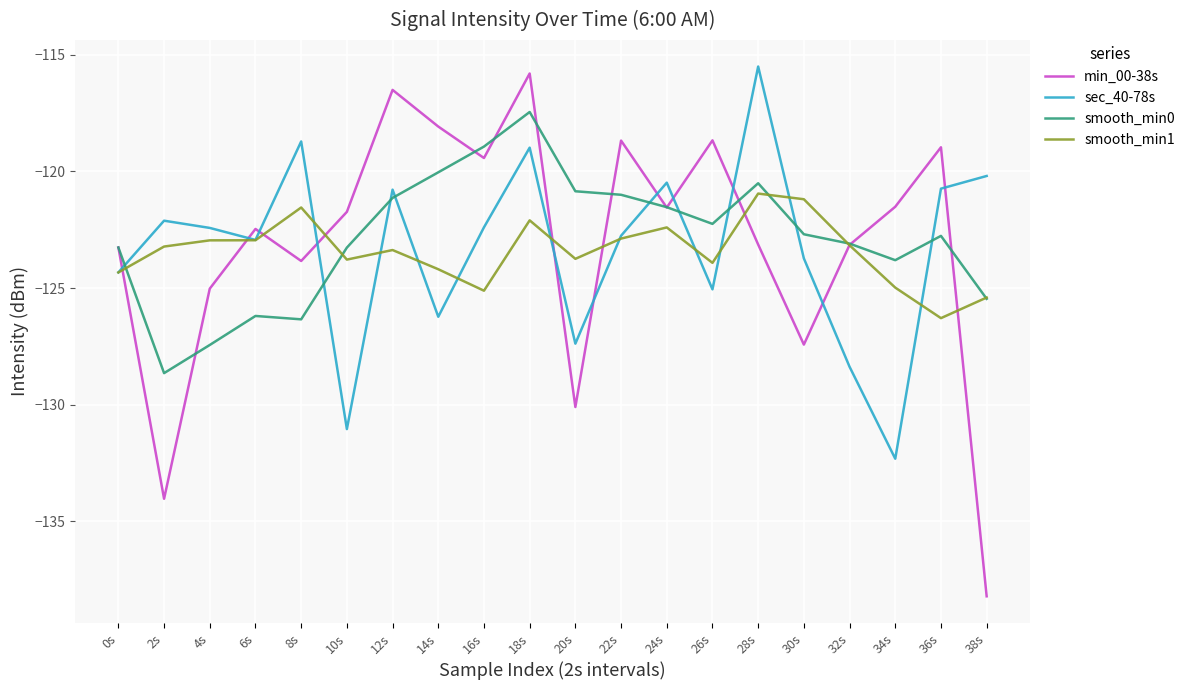

In smooth_min0, how many points are higher than both neighbors (excluding endpoints)?

4